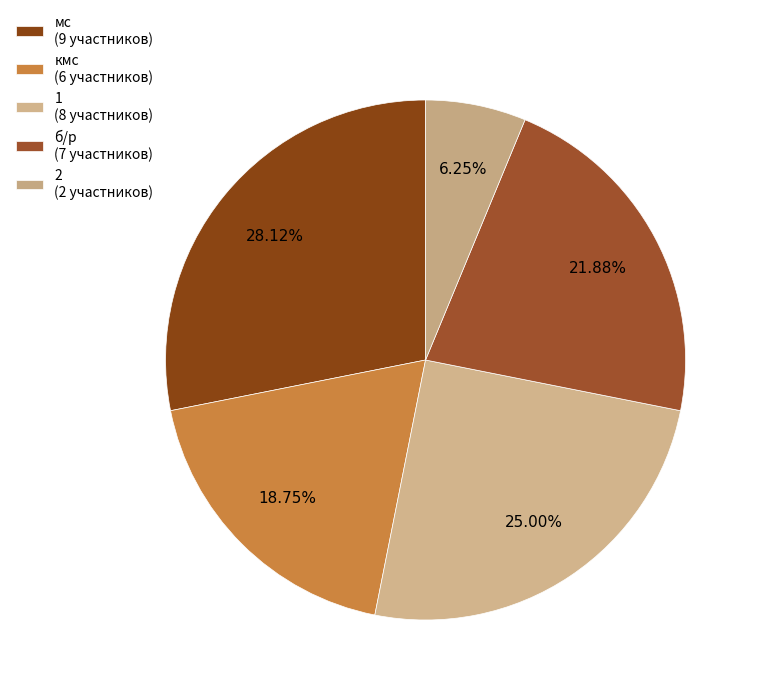

To the nearest percent, what is the difference between the кмс and б/р slice percentages?

3%